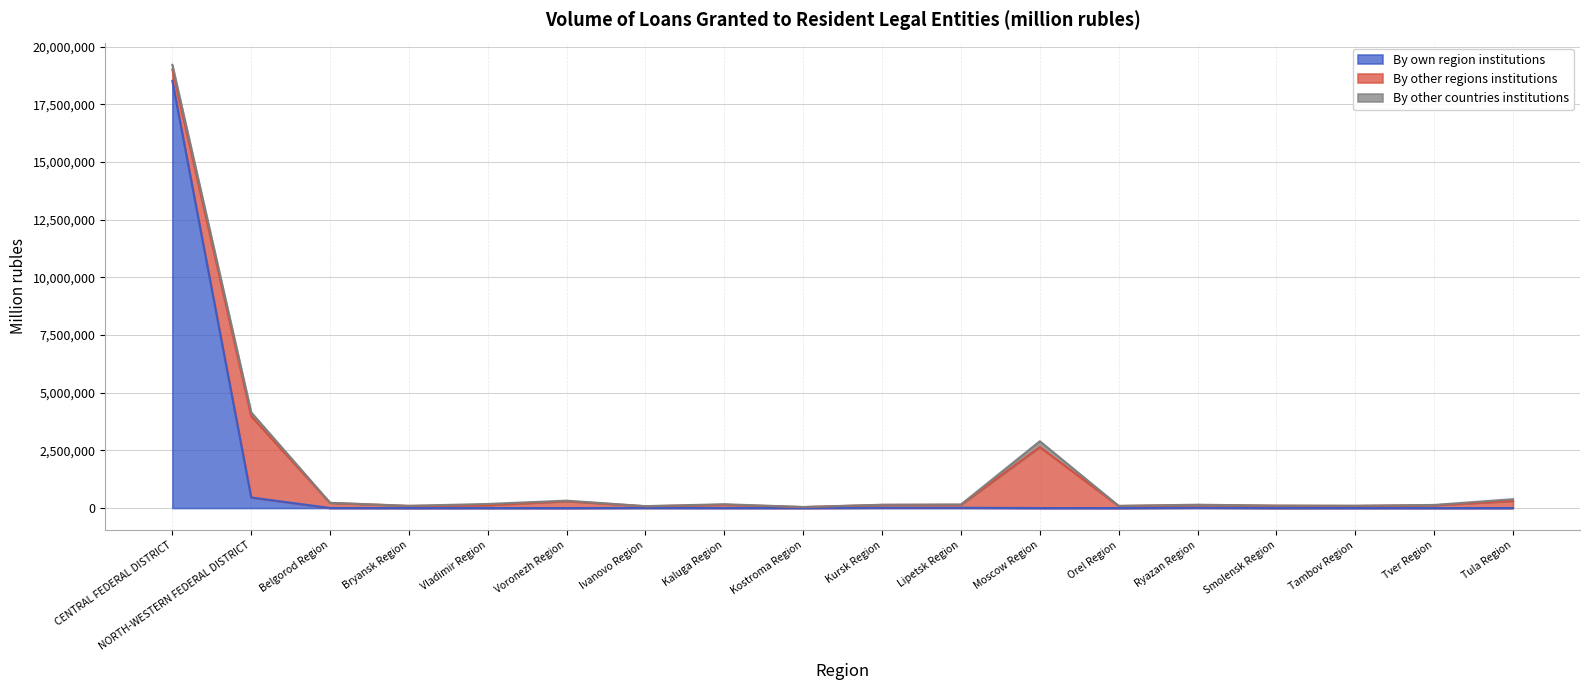

Rank the series at Tula Region from highest to lowest value.

By other regions institutions, By other countries institutions, By own region institutions